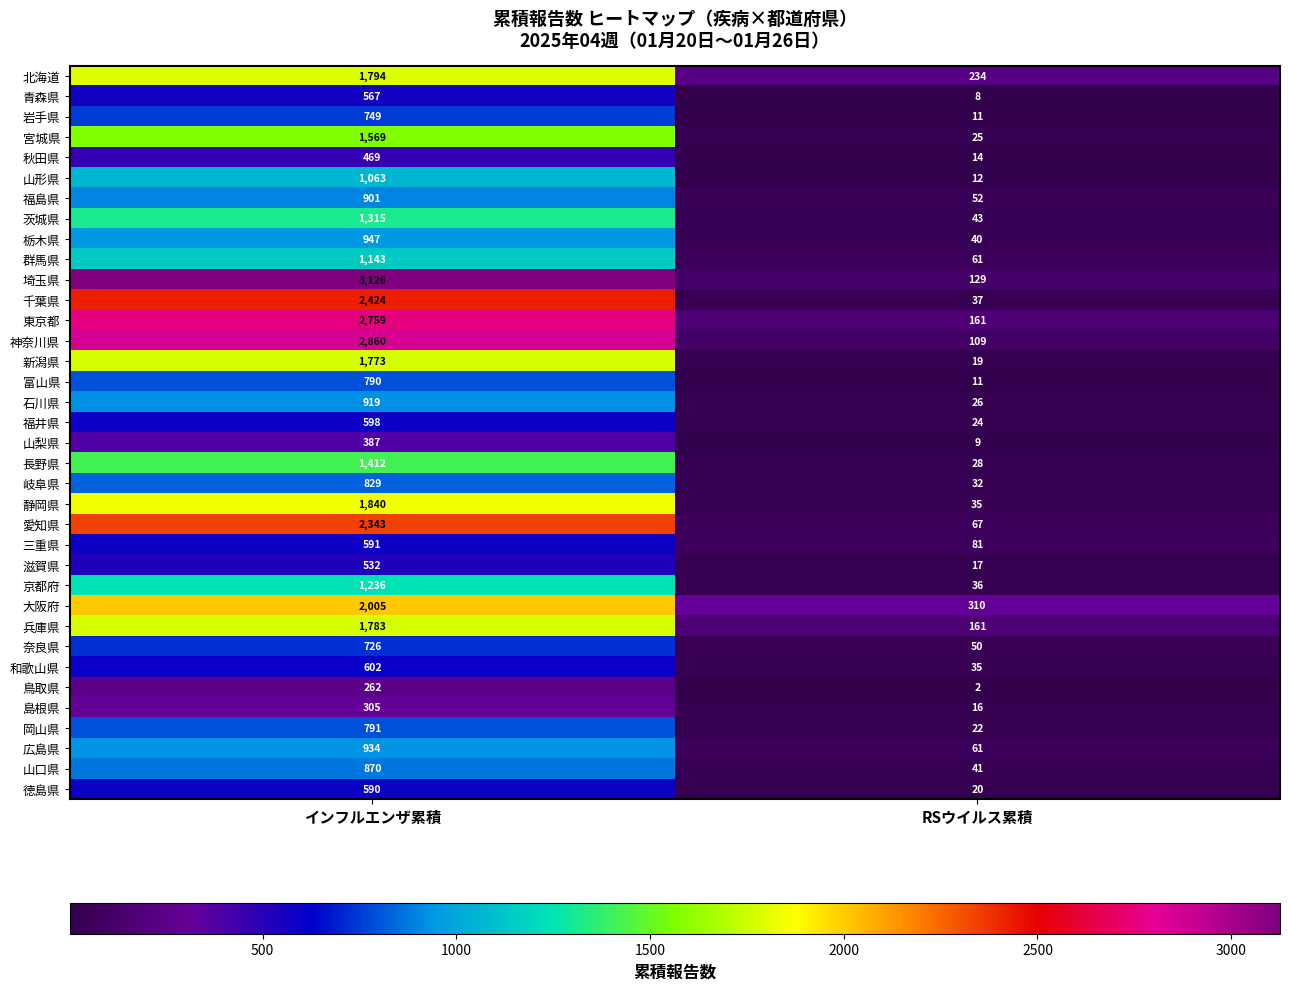

What is the sum of the 奈良県 values at RSウイルス累積 and インフルエンザ累積?

776